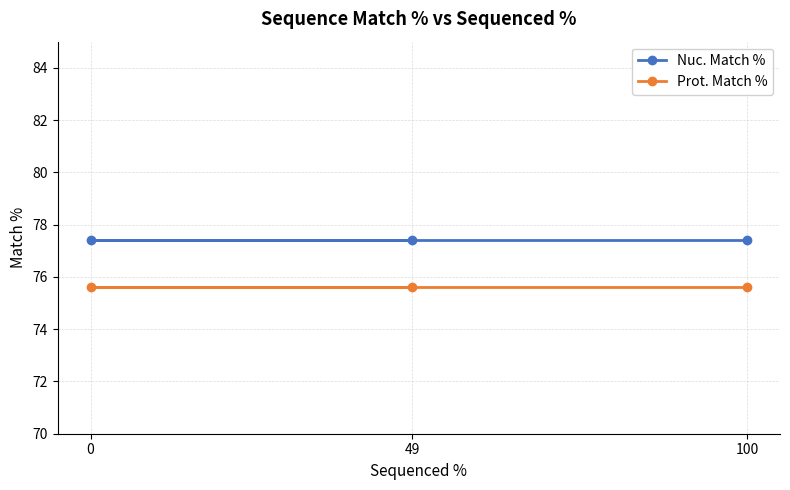

What is the value of the Nuc. Match % point at the 2nd from the left?

77.4